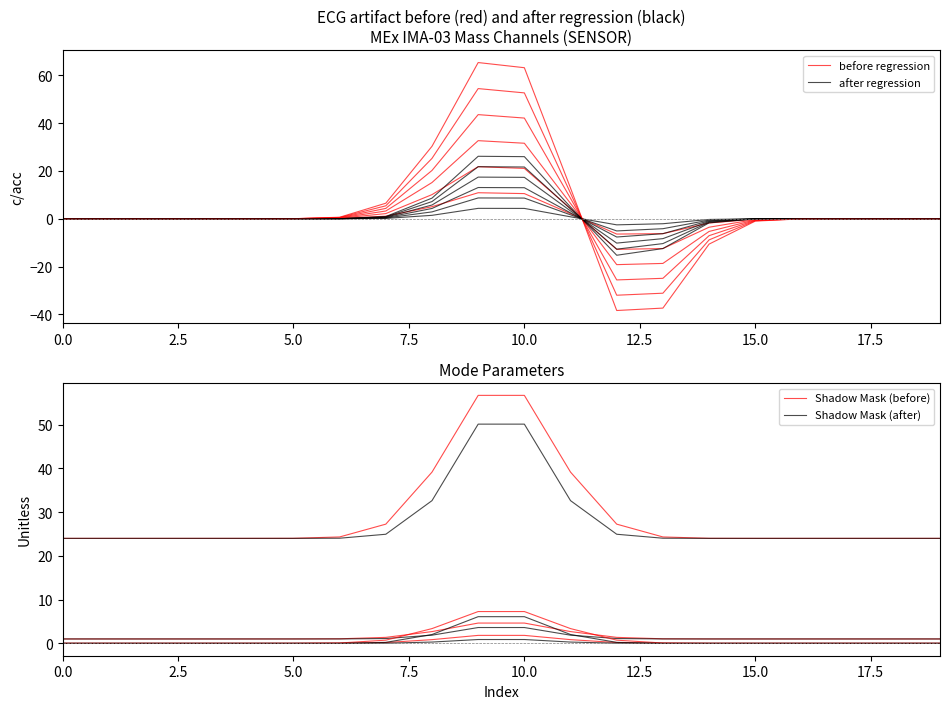

True or false: after regression and before regression intersect in this chart.

True